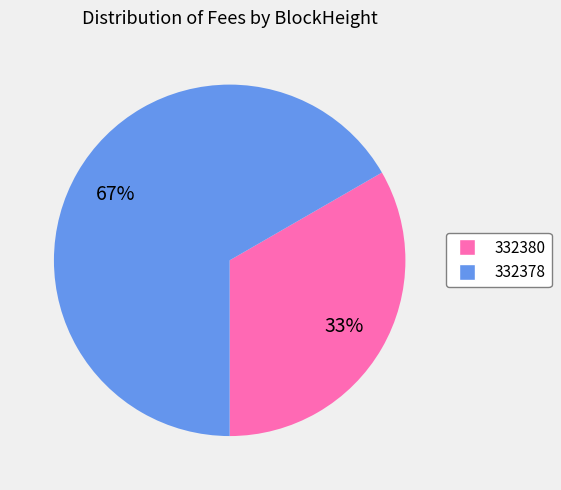

What percentage is the 332378 slice, to the nearest percent?

67%